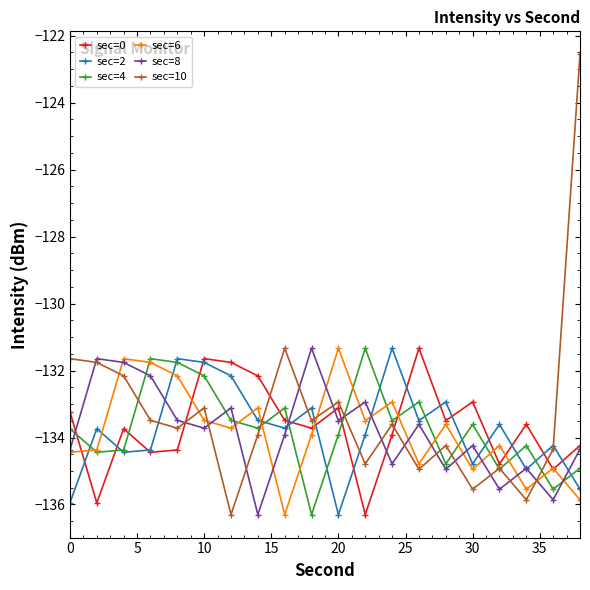

Which series has the largest total across all categories?

sec=10